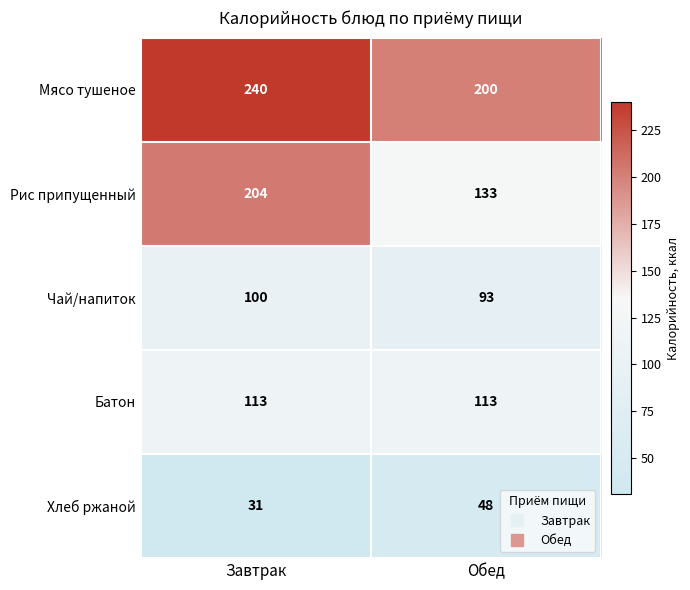

Which series changed the most between Завтрак and Обед?

Рис припущенный